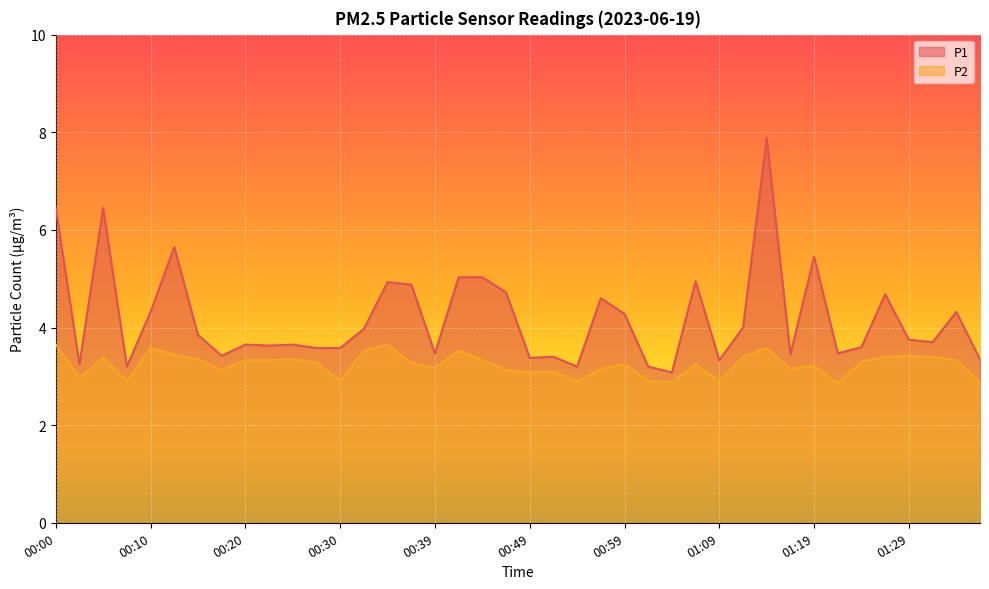

Reading left to right, transcribe all the data shown in this chart.

P1: 00:00=6.5	00:03=3.2	00:05=6.5	00:08=3.2	00:10=4.3	00:12=5.7	00:15=3.9	00:17=3.4	00:20=3.6	00:22=3.6	00:25=3.6	00:27=3.6	00:30=3.6	00:32=4.0	00:35=4.9	00:37=4.9	00:39=3.5	00:42=5.0	00:44=5.0	00:47=4.7	00:49=3.4	00:52=3.4	00:54=3.2	00:57=4.6	00:59=4.3	01:02=3.2	01:04=3.1	01:07=5.0	01:09=3.3	01:12=4.0	01:14=7.9	01:17=3.5	01:19=5.5	01:22=3.5	01:24=3.6	01:27=4.7	01:29=3.8	01:32=3.7	01:34=4.3	01:37=3.4
P2: 00:00=3.6	00:03=3.0	00:05=3.4	00:08=2.9	00:10=3.6	00:12=3.5	00:15=3.4	00:17=3.1	00:20=3.3	00:22=3.3	00:25=3.4	00:27=3.3	00:30=2.9	00:32=3.5	00:35=3.6	00:37=3.3	00:39=3.2	00:42=3.5	00:44=3.3	00:47=3.1	00:49=3.1	00:52=3.1	00:54=2.9	00:57=3.1	00:59=3.2	01:02=2.9	01:04=2.9	01:07=3.2	01:09=2.9	01:12=3.4	01:14=3.6	01:17=3.1	01:19=3.2	01:22=2.9	01:24=3.3	01:27=3.4	01:29=3.4	01:32=3.4	01:34=3.3	01:37=2.9